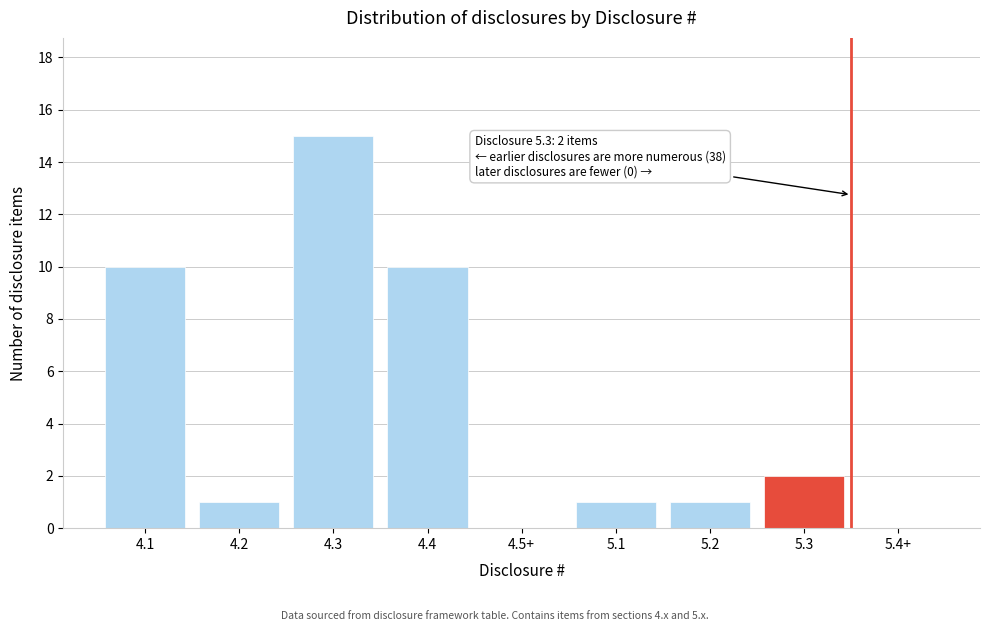

Reading right to left, list all the values displayed in this chart.

5.4+=0	5.3=2	5.2=1	5.1=1	4.5+=0	4.4=10	4.3=15	4.2=1	4.1=10